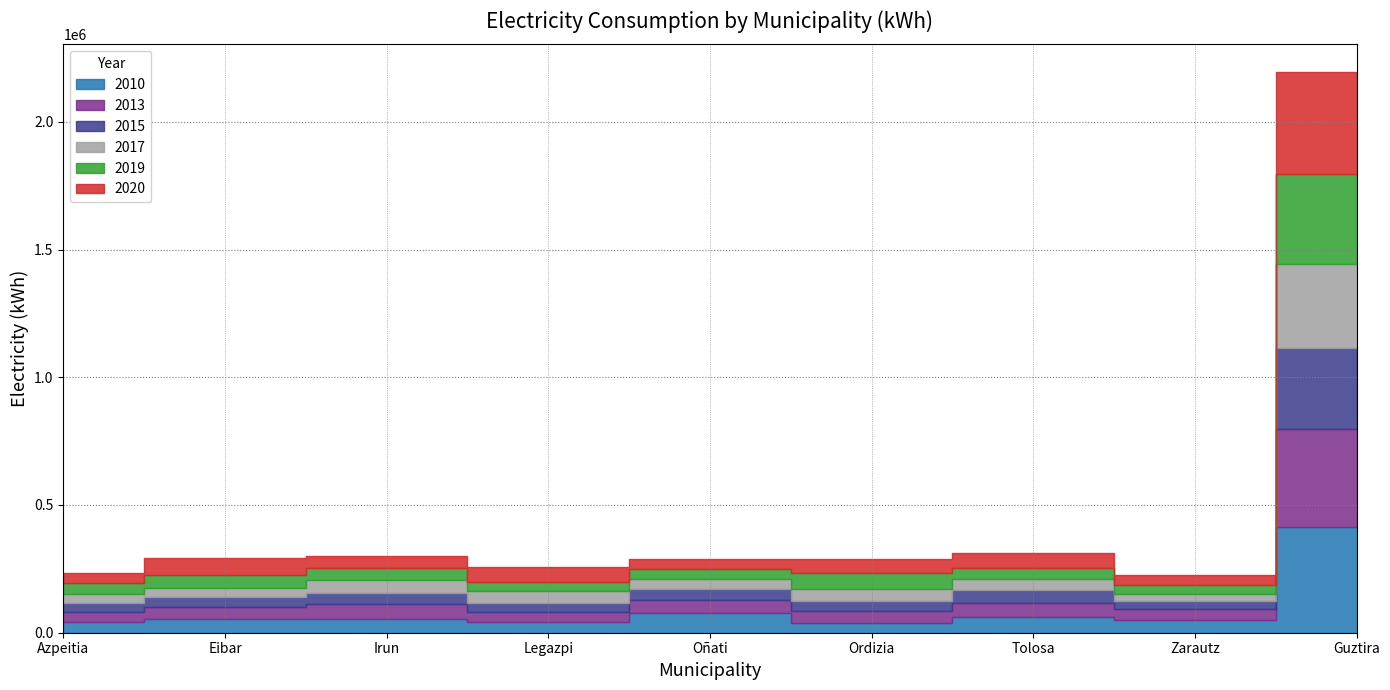

What is the difference between the maximum and minimum values in the 2015 series?

286230